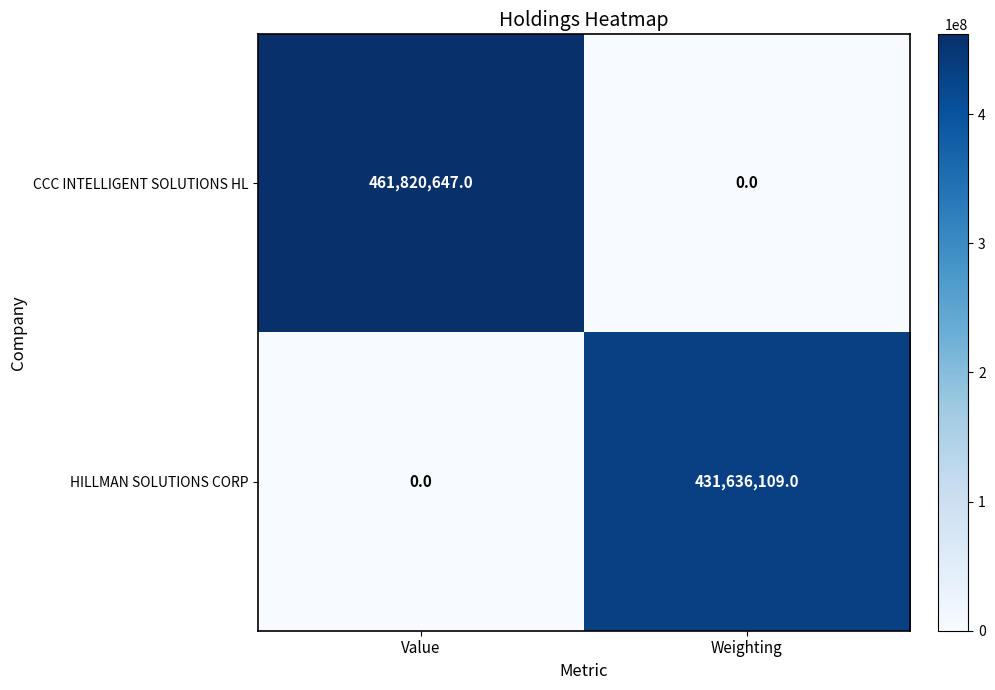

Which series has the largest total across all categories?

CCC INTELLIGENT SOLUTIONS HL